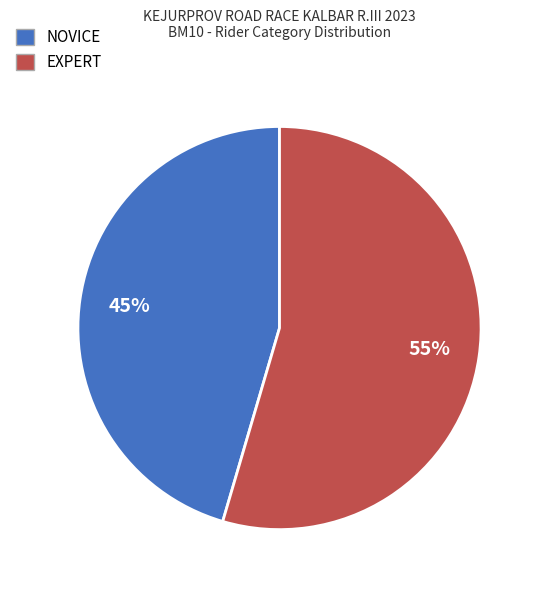

Does any single category account for the majority?

Yes